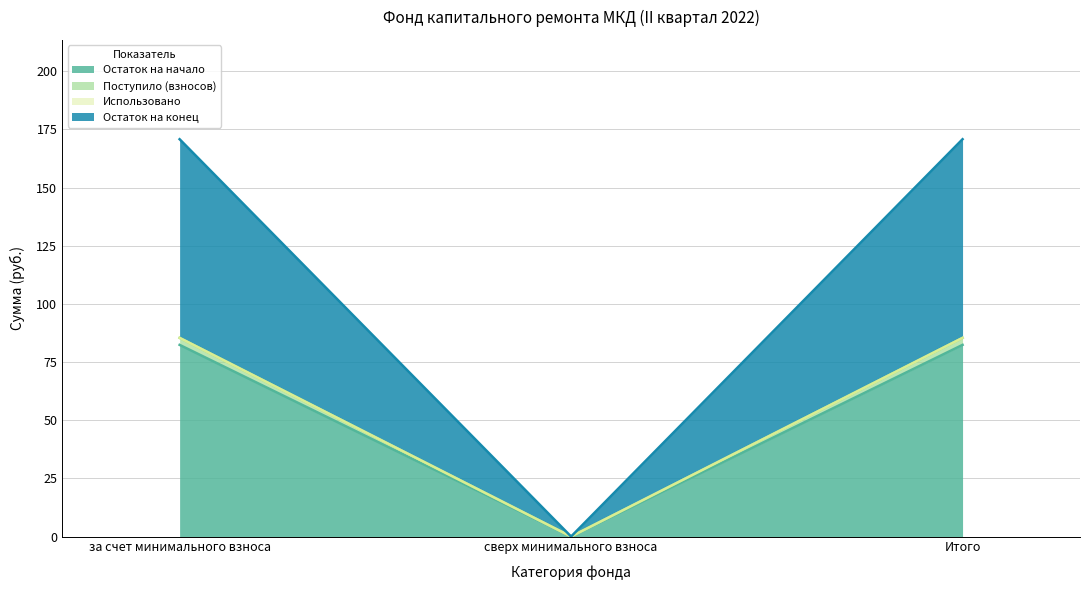

True or false: Поступило (взносов) has a value of 33.5 at Итого.

False